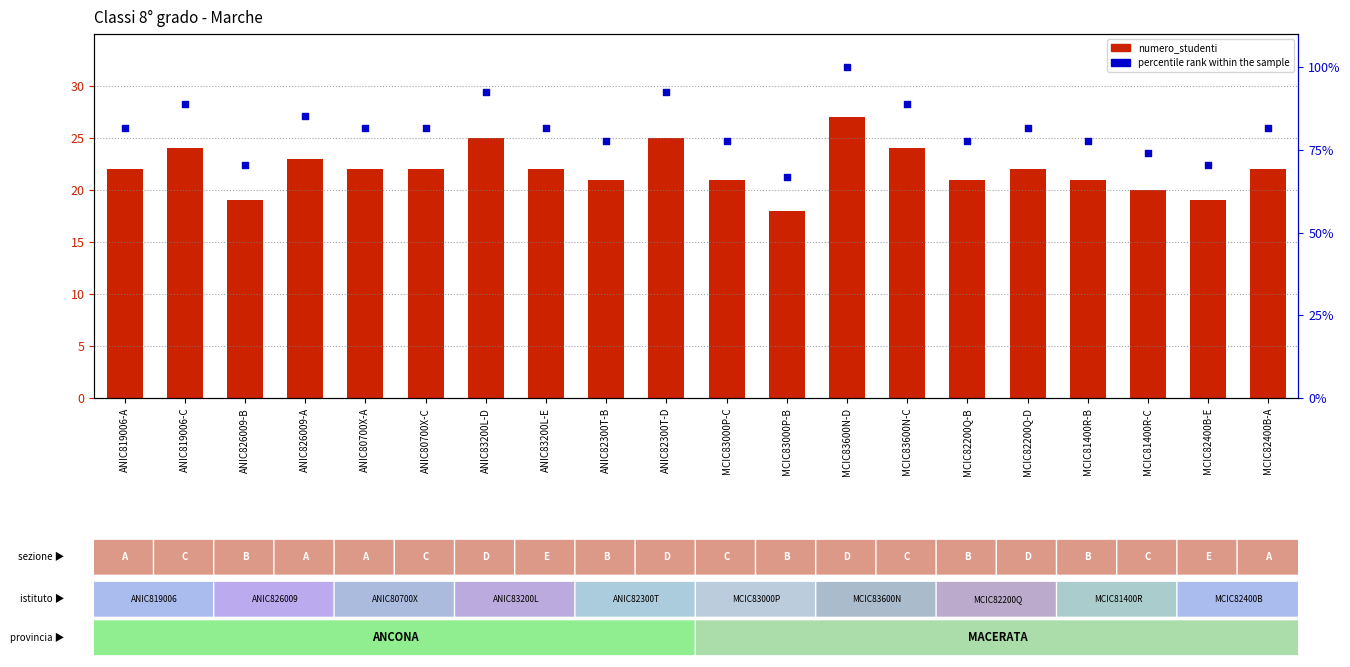

What is the total value across all series at MCIC83000P-C?

98.8